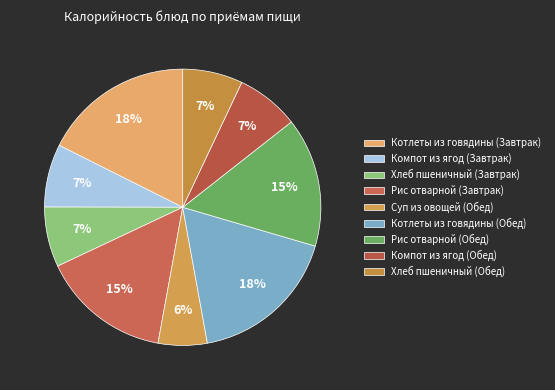

What percentage is the Котлеты из говядины (Обед) slice, to the nearest percent?

18%